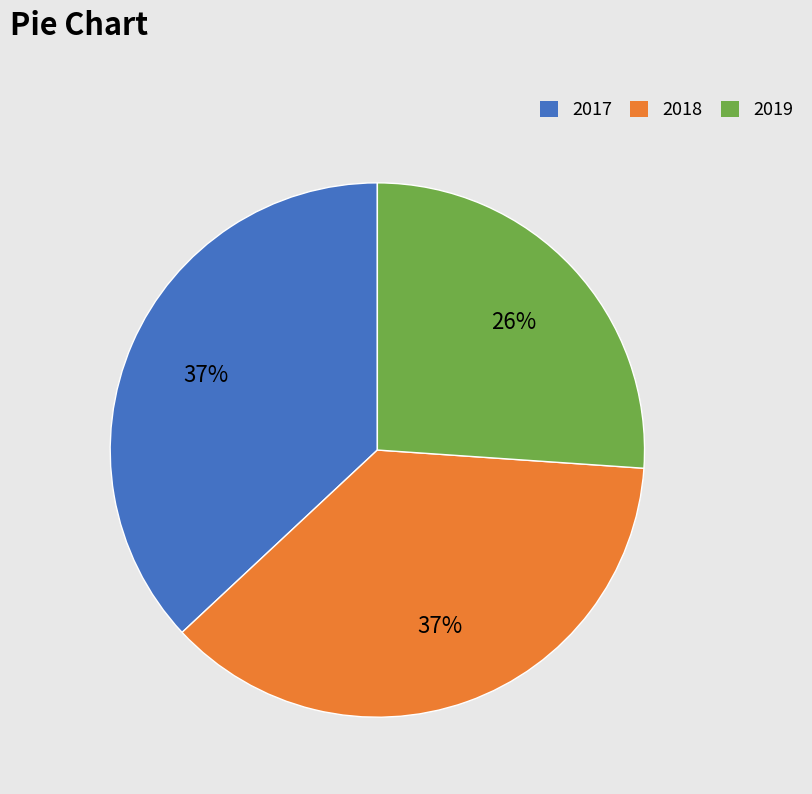

To the nearest percent, what is the combined percentage of 2018 and 2017?

74%